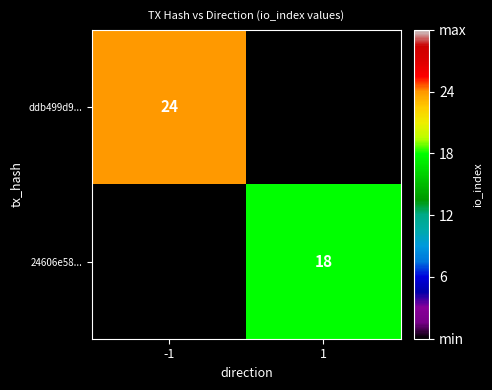

The value of 24606e58... at 1 is 18. True or false?

True